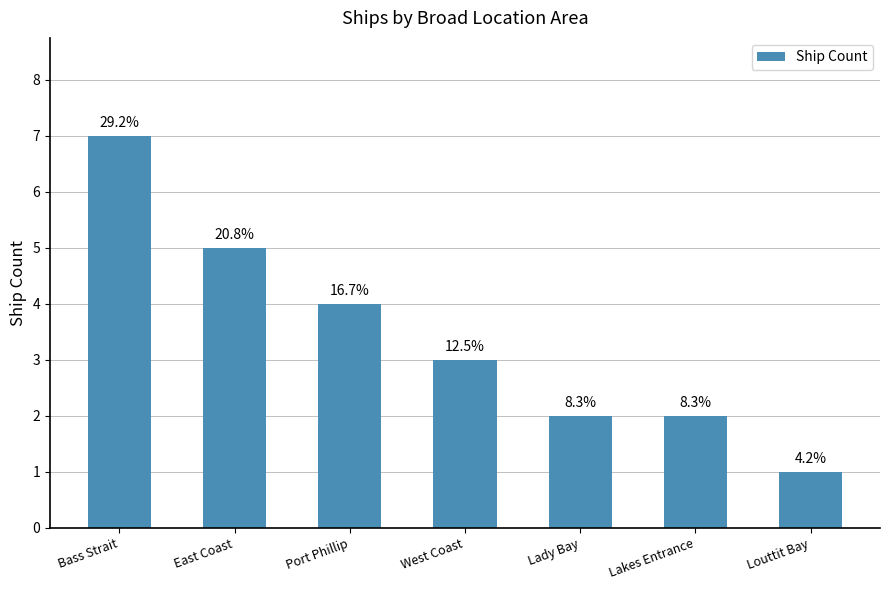

List the labels in order of value, smallest first.

Louttit Bay, Lady Bay, Lakes Entrance, West Coast, Port Phillip, East Coast, Bass Strait